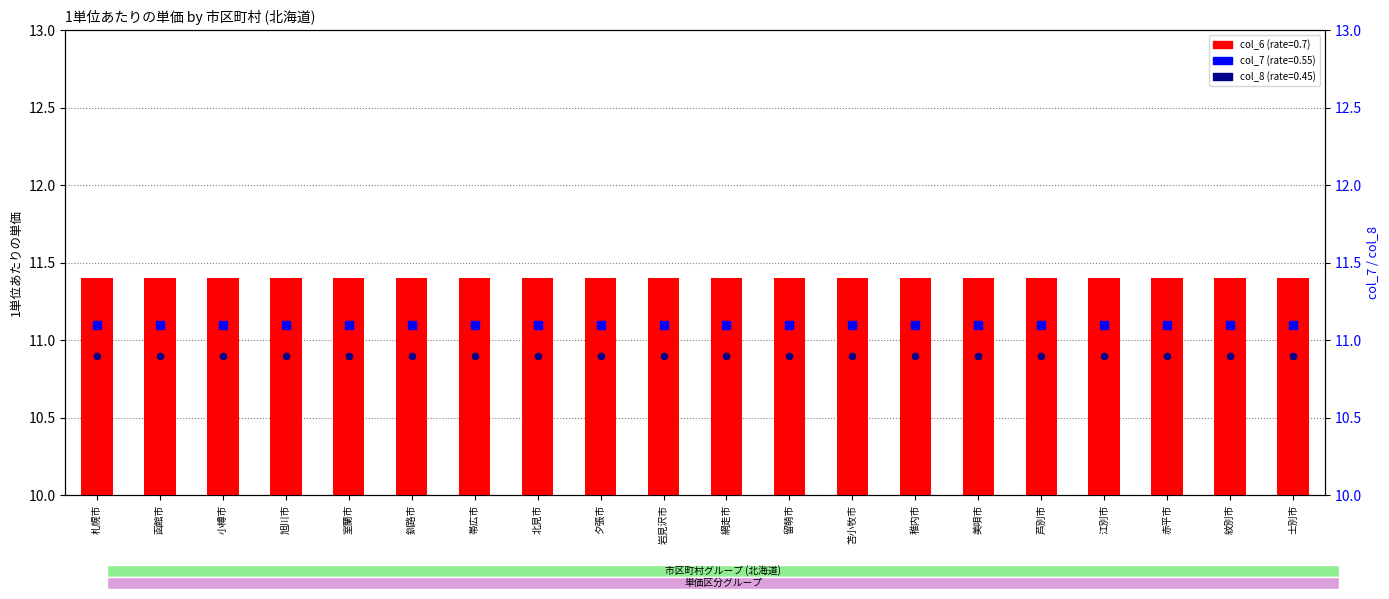

What is the total value across all series at 釧路市?

33.4